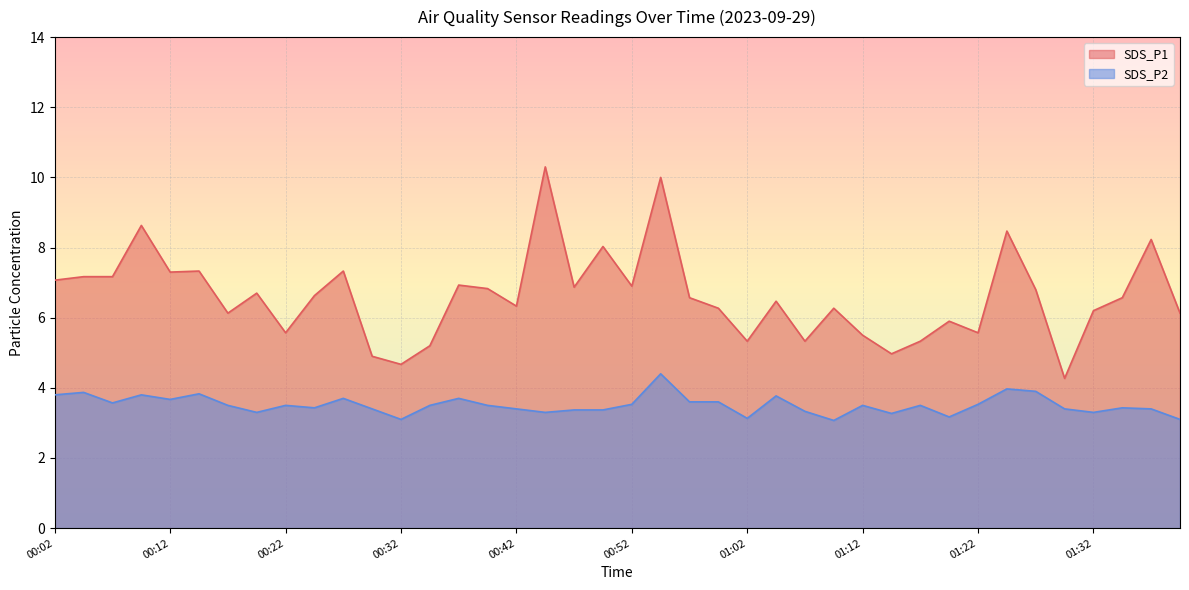

The SDS_P1 series shows 6.2 at 01:32. True or false?

True